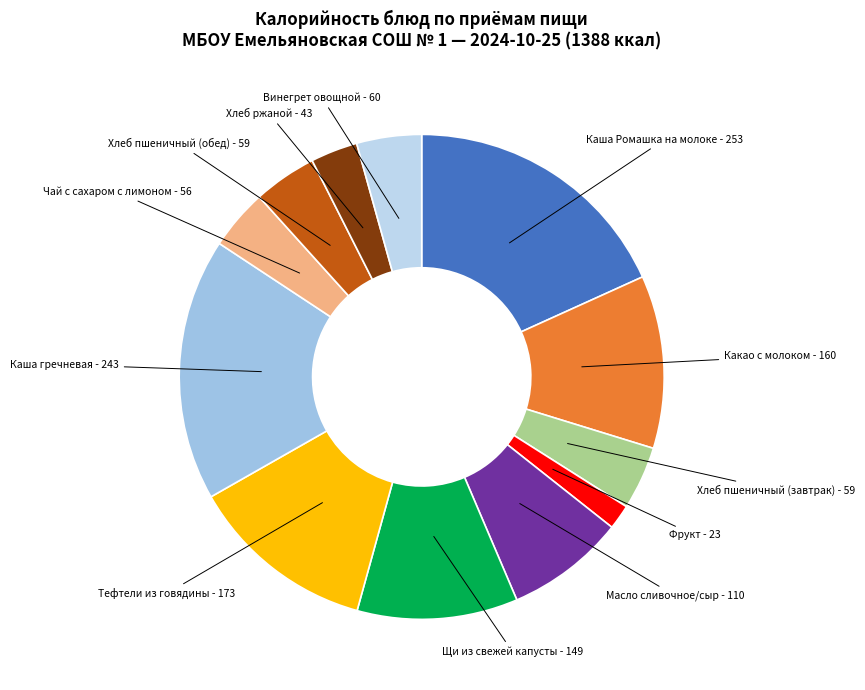

Does any single category account for the majority?

No